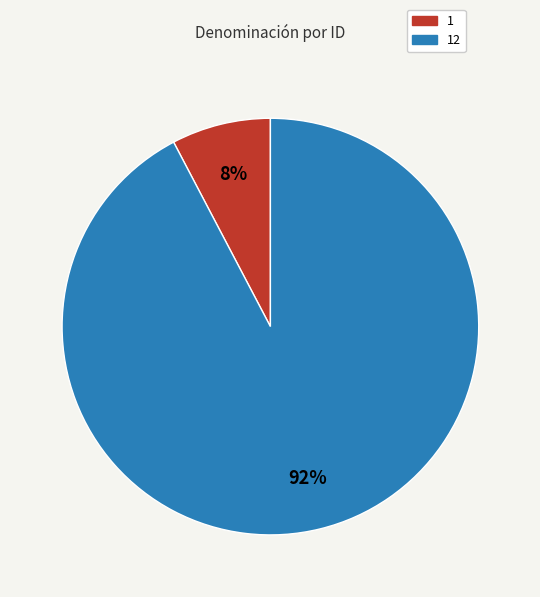

To the nearest percent, what is the average slice percentage?

50%